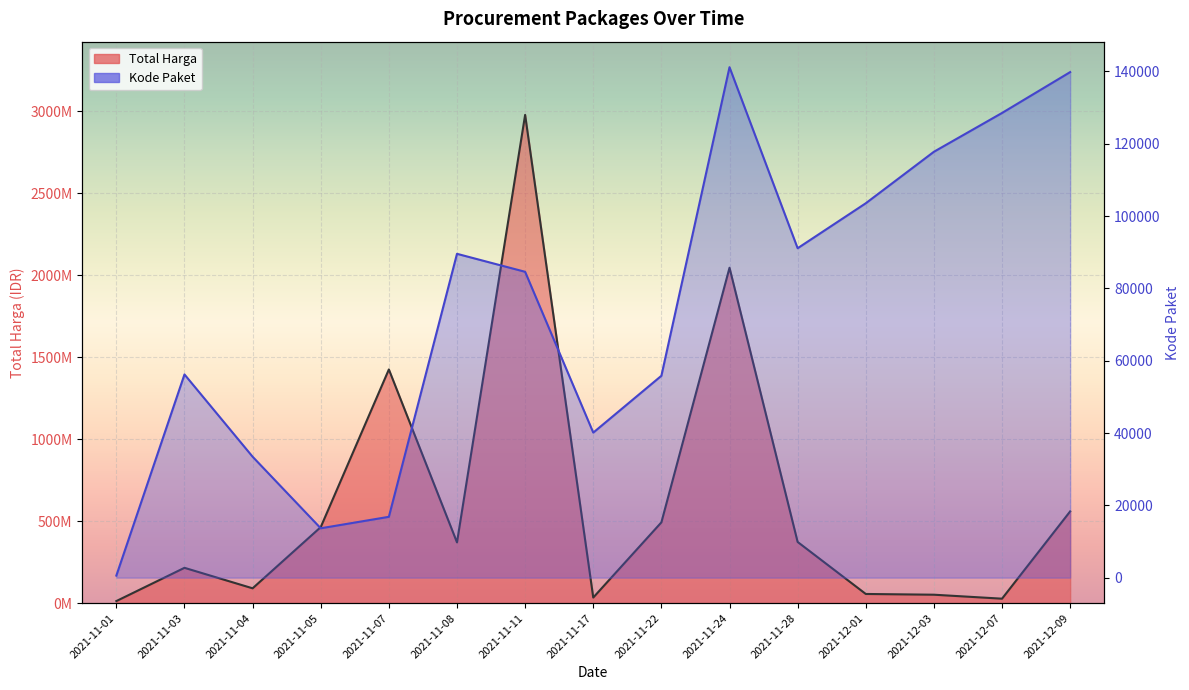

What is the sum of all Total Harga values?

9200387885